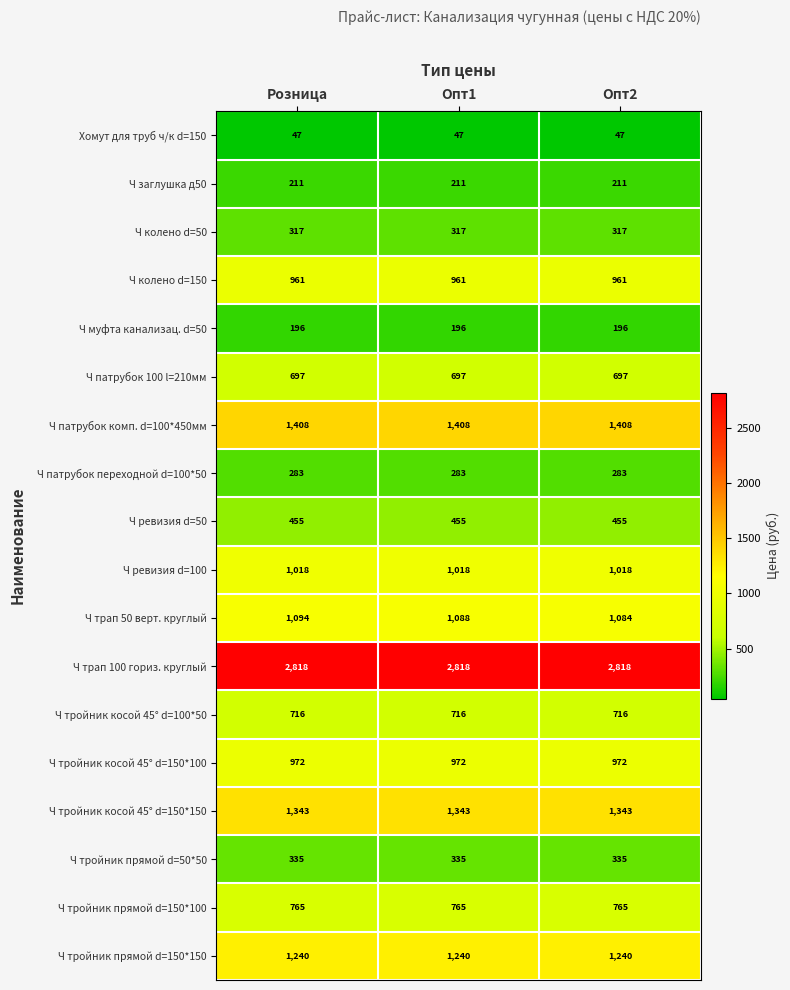

Which series has the largest range (max minus min)?

Ч трап 50 верт. круглый